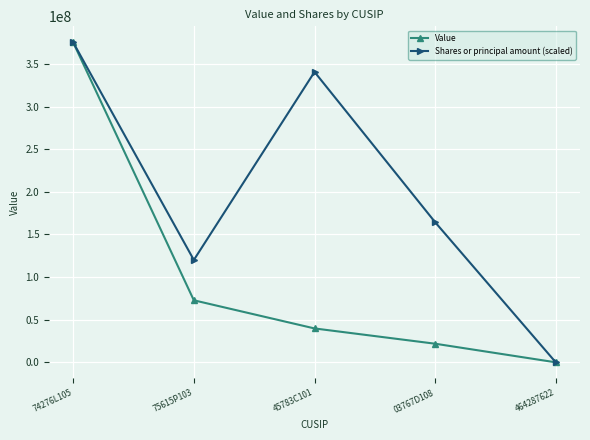

How many values in Shares or principal amount (scaled) are below zero?

1